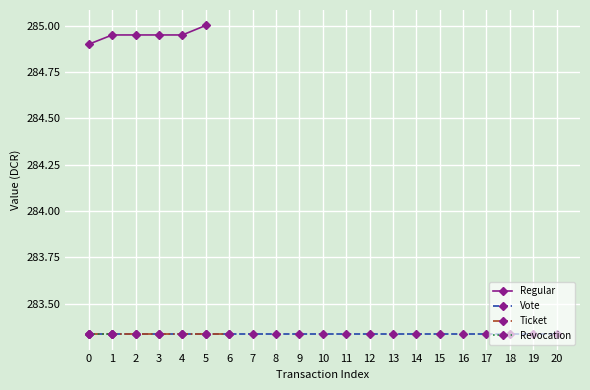

Count the number of data series in this chart.

4